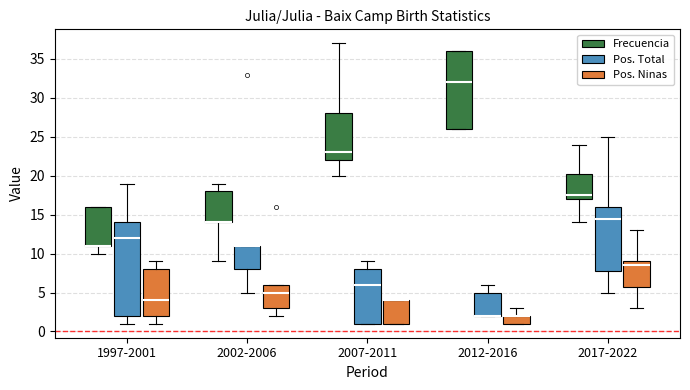

Where is the upper edge of the box for 2017-2022 (Pos. Total) on the y-axis? The values are not printed on the chart, so give them approximately, as read against the axis.

16.0